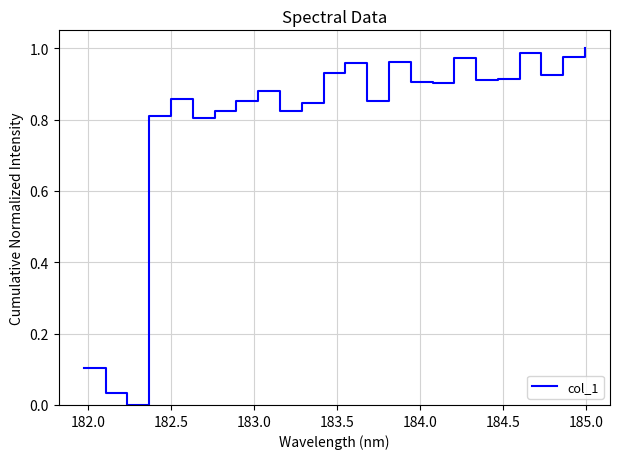

How many points are higher than both their immediate neighbors (excluding endpoints)?

6